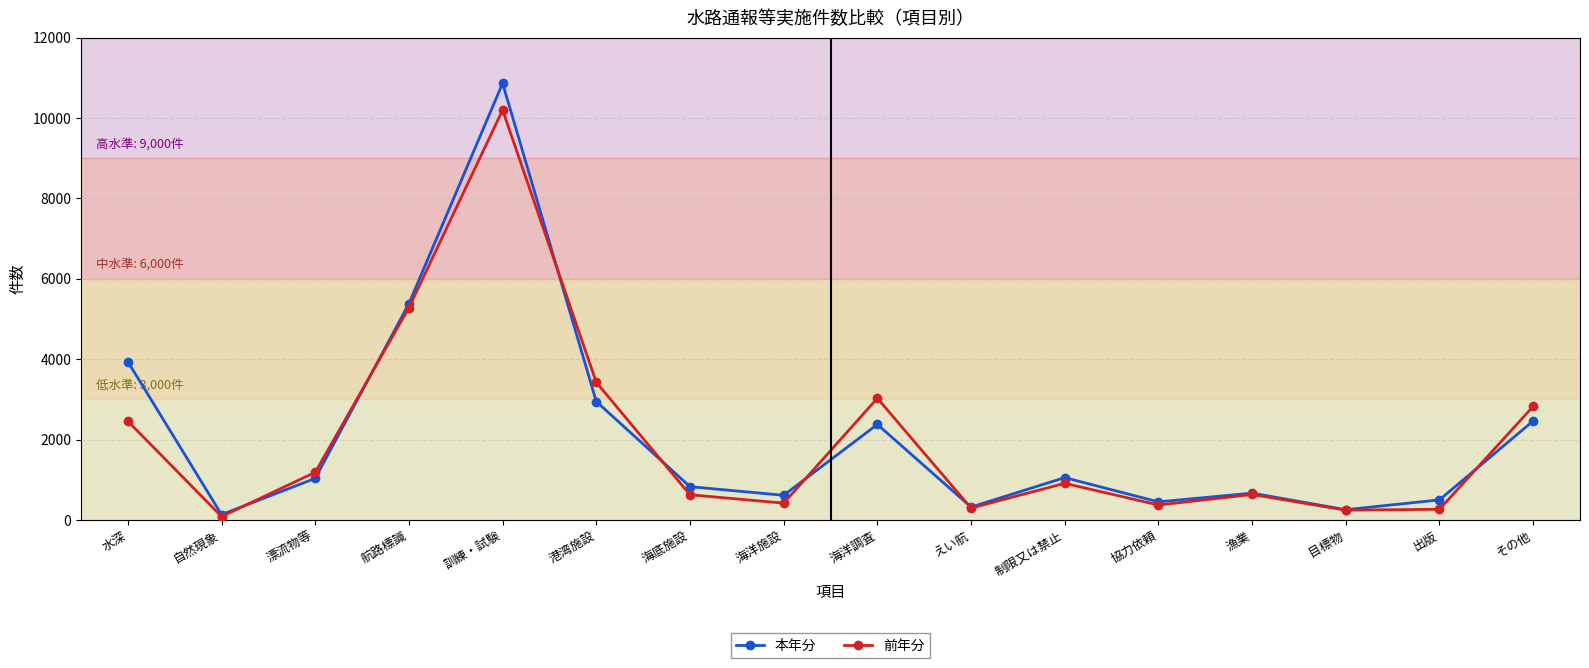

At which category does 前年分 reach its first local valley?

自然現象